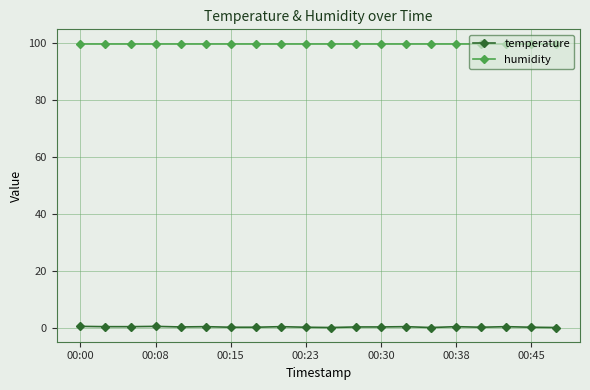

True or false: temperature and humidity intersect in this chart.

False